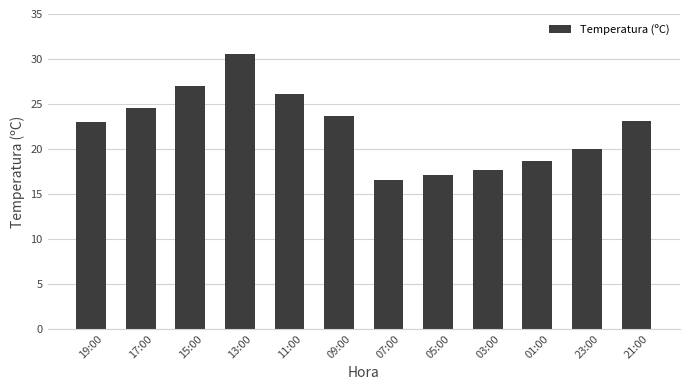

What is the difference between the maximum and minimum values?

14.1